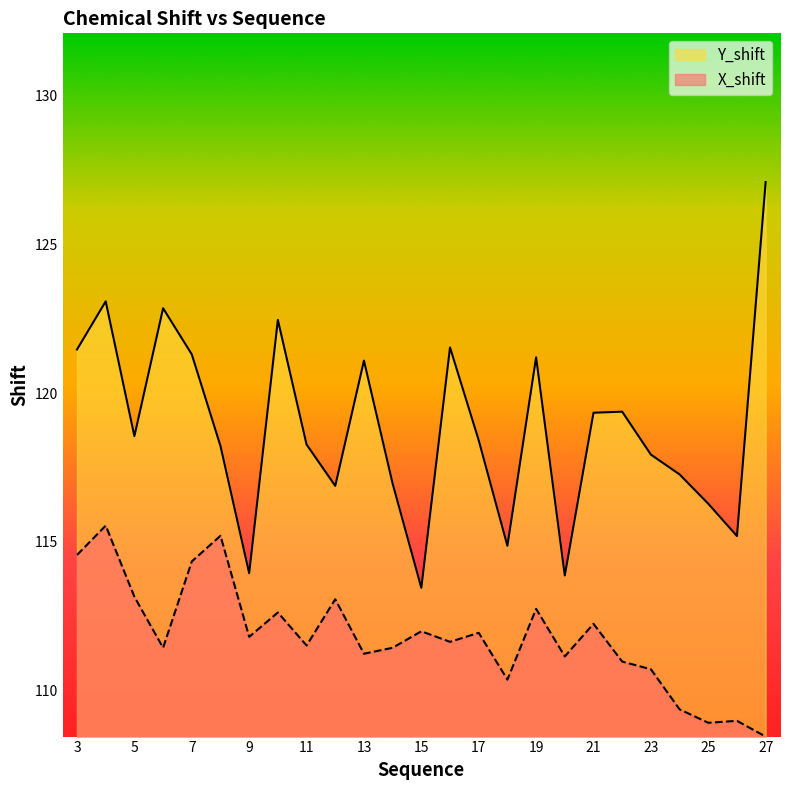

What is the value of the X_shift point at the 20th from the left?

111.0